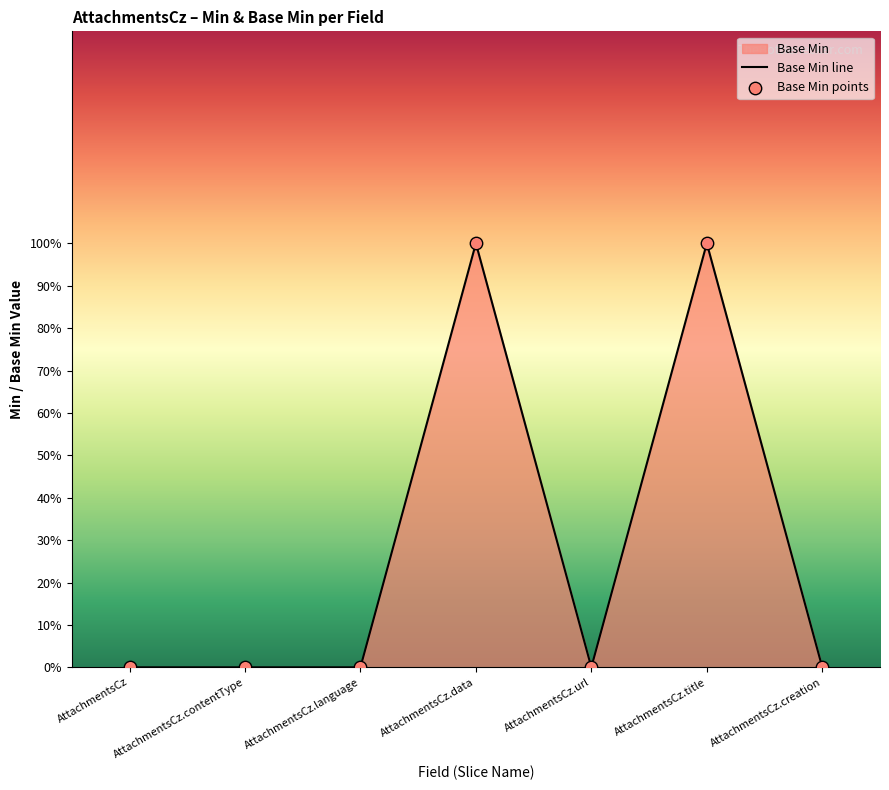

Which has a higher value, AttachmentsCz.url or AttachmentsCz.language?

AttachmentsCz.url